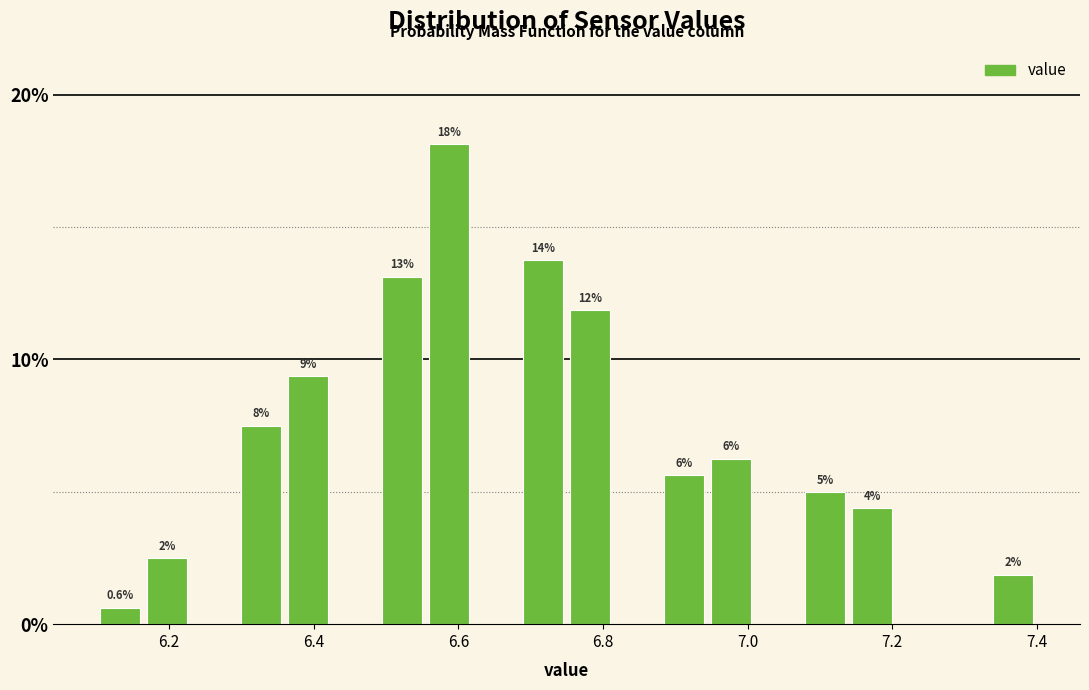

Around what value on the x-axis is the tallest bar? Give the approximate position of its centre, as read against the axis.

6.58